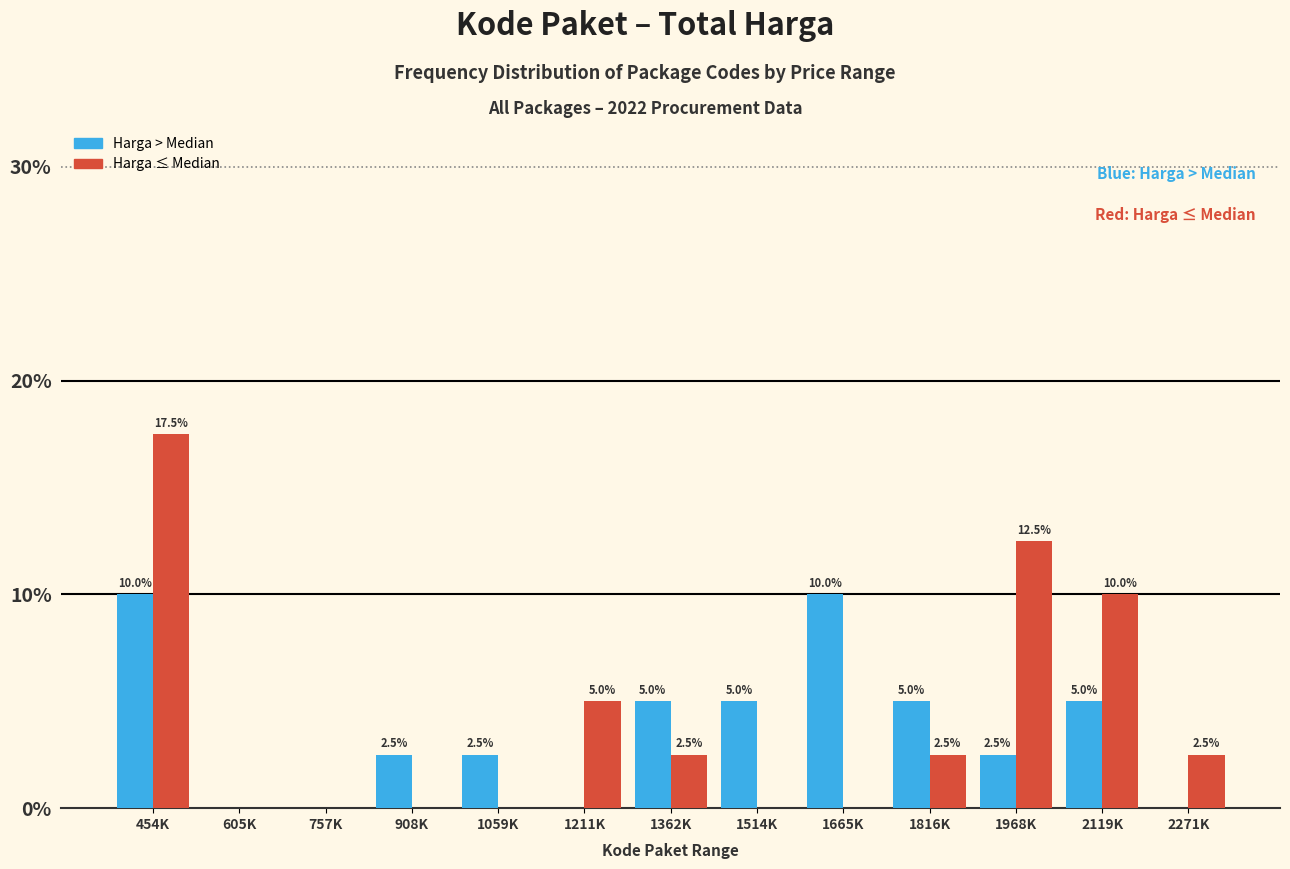

Reading right to left, list all the values displayed in this chart.

Harga > Median: 2271K=0.0	2119K=5.0	1968K=2.5	1816K=5.0	1665K=10.0	1514K=5.0	1362K=5.0	1211K=0.0	1059K=2.5	908K=2.5	757K=0.0	605K=0.0	454K=10.0
Harga ≤ Median: 2271K=2.5	2119K=10.0	1968K=12.5	1816K=2.5	1665K=0.0	1514K=0.0	1362K=2.5	1211K=5.0	1059K=0.0	908K=0.0	757K=0.0	605K=0.0	454K=17.5